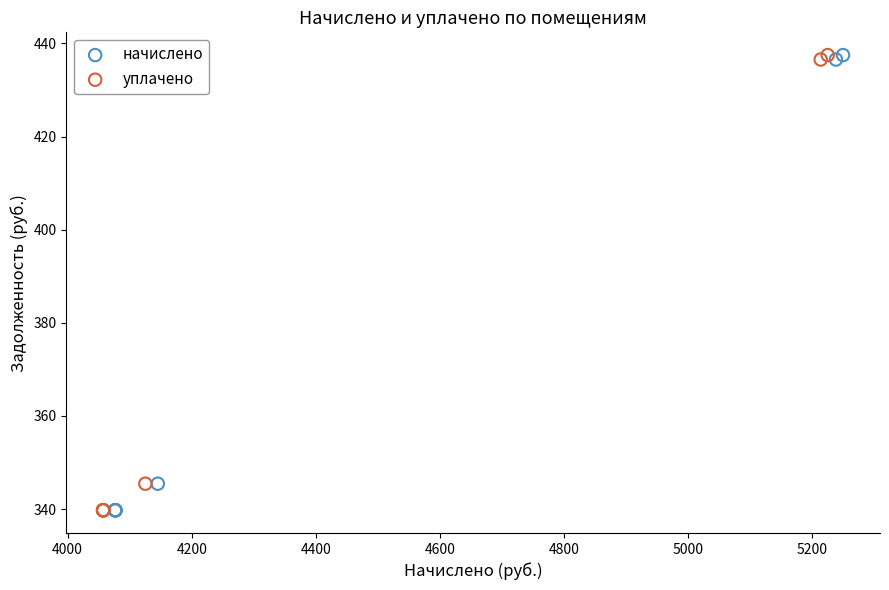

What are all the series names shown in the legend?

начислено, уплачено